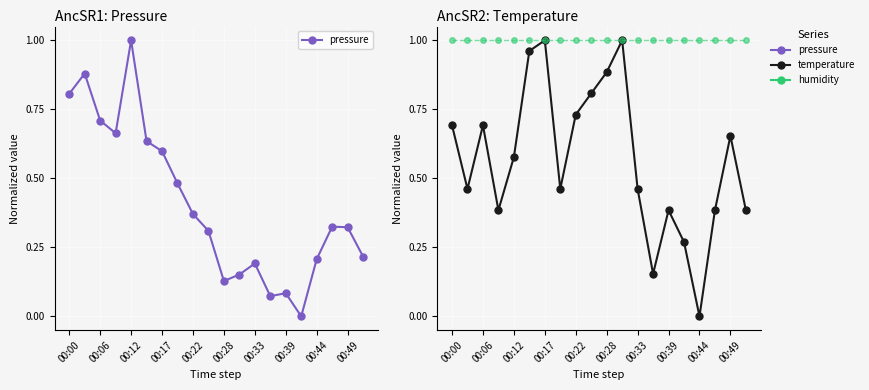

How many intersections are there between temperature and pressure?

5